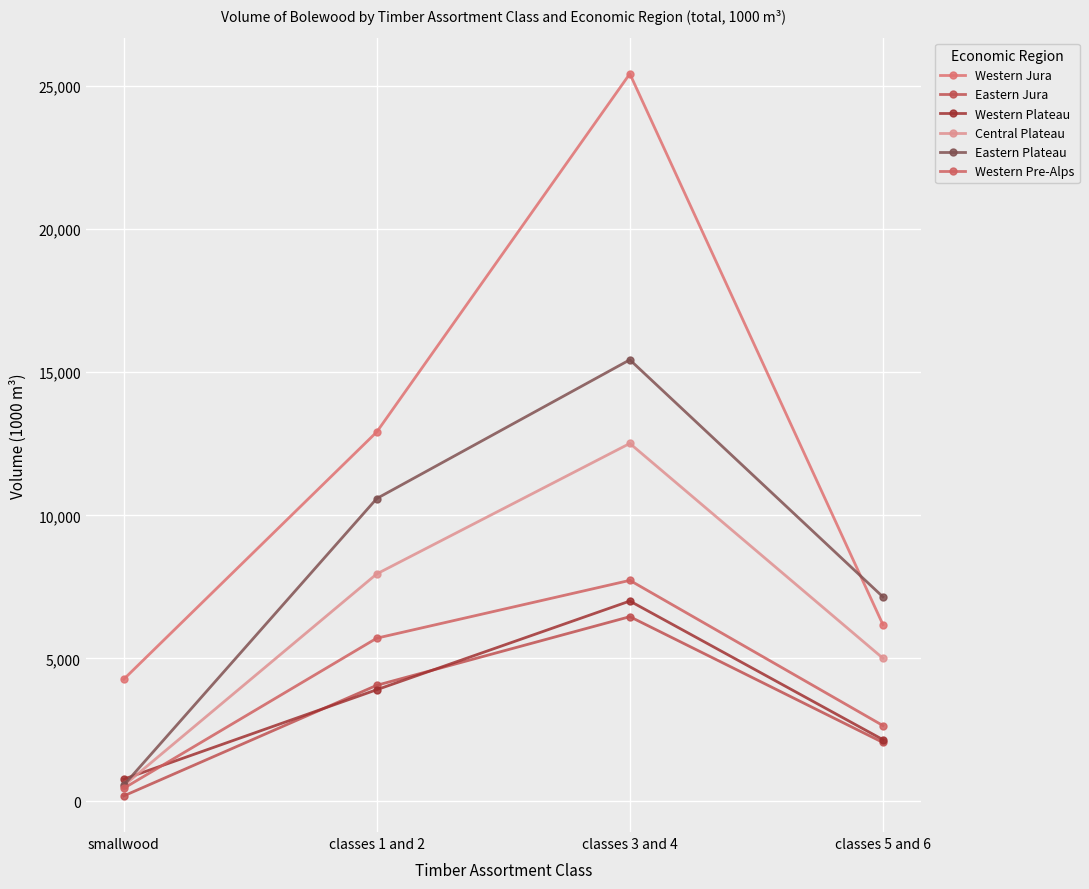

What is the label of the 1st point from the left?

smallwood